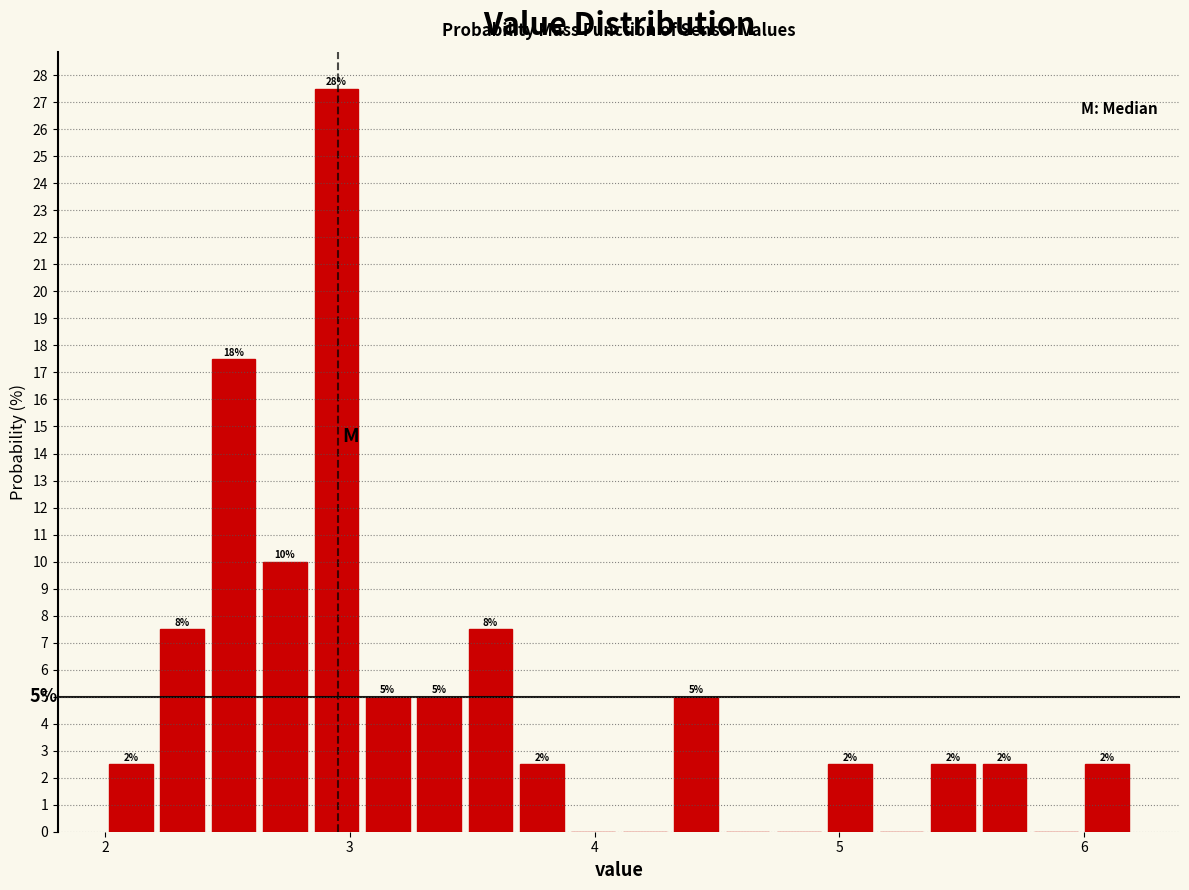

Read against the x-axis, roughly where is the centre of the tallest bar?

2.9